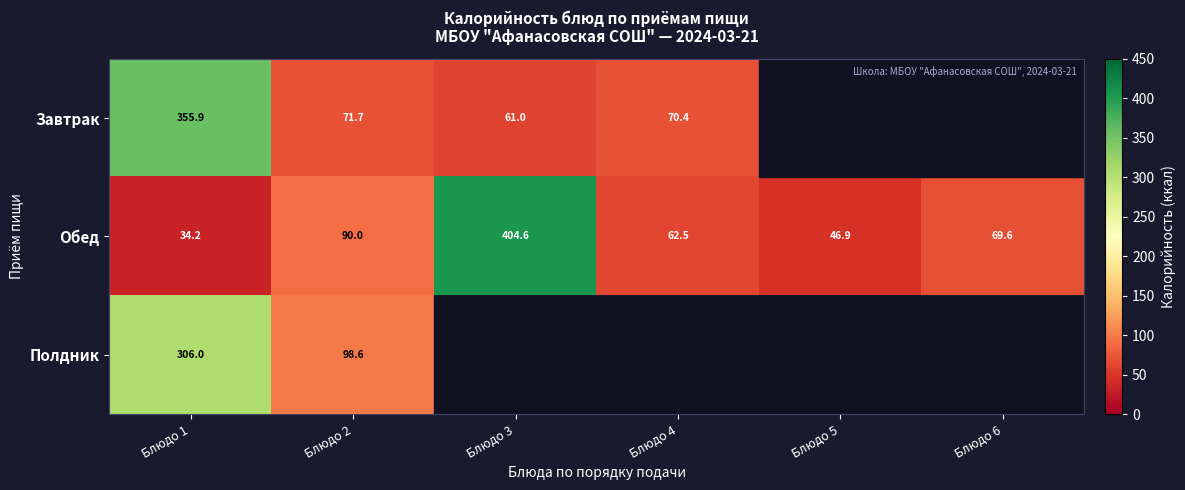

The Обед series shows 34.2 at Блюдо 1. True or false?

True